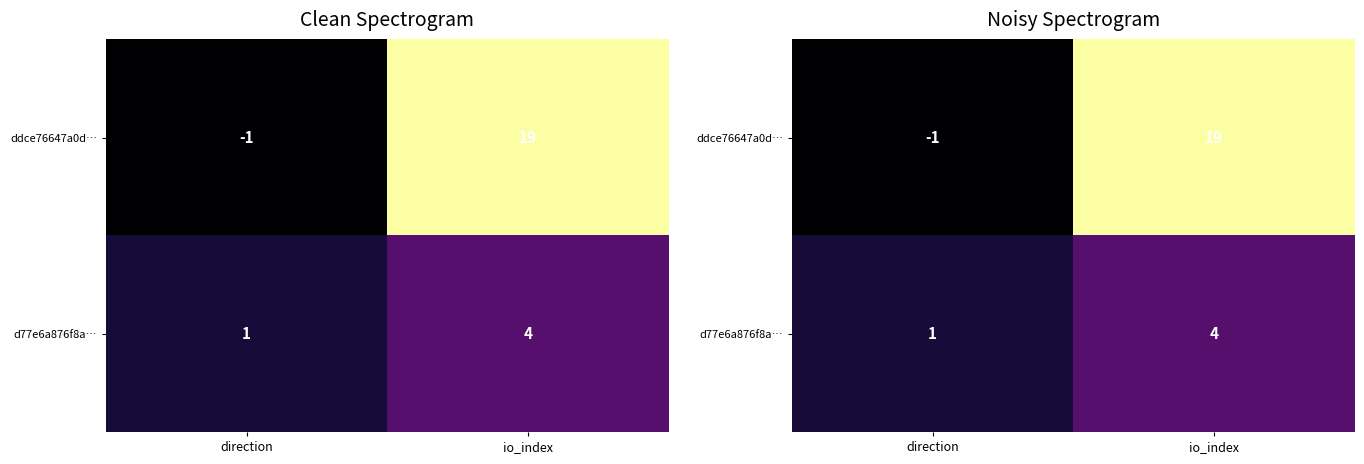

Which category has the lowest value across all series?

direction